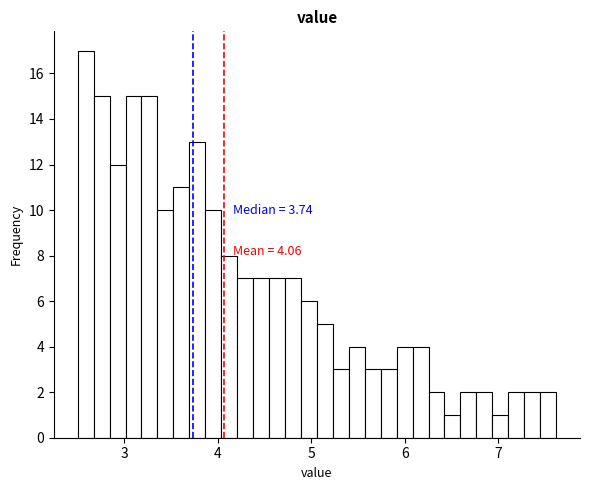

Read against the x-axis, roughly where is the centre of the tallest bar?

2.6